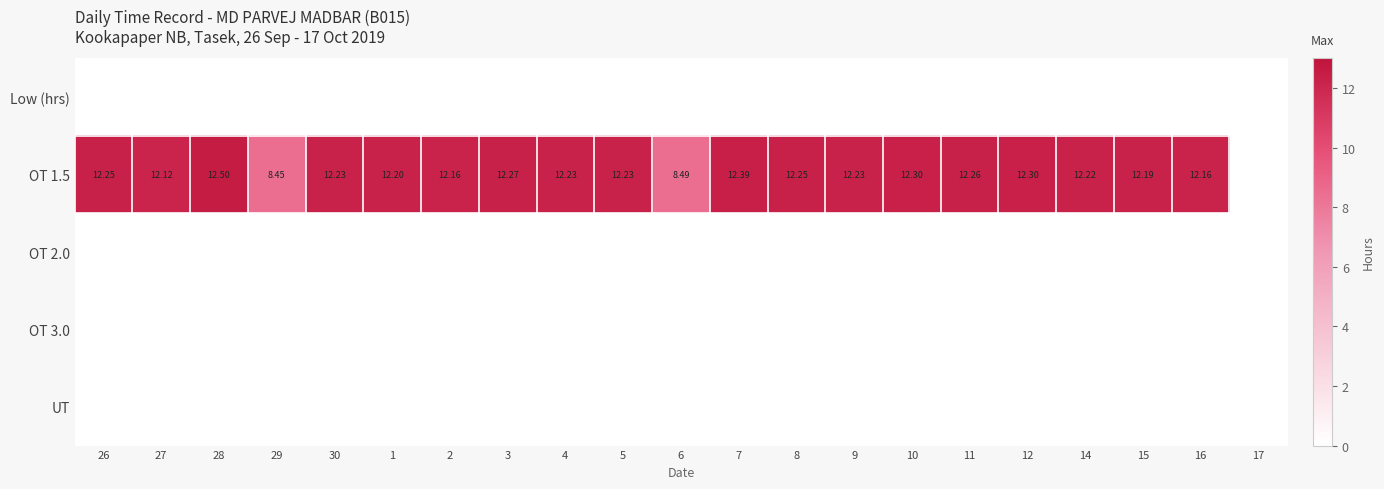

At 2, list the series in order from smallest to largest.

Low (hrs), OT 2.0, OT 3.0, UT, OT 1.5